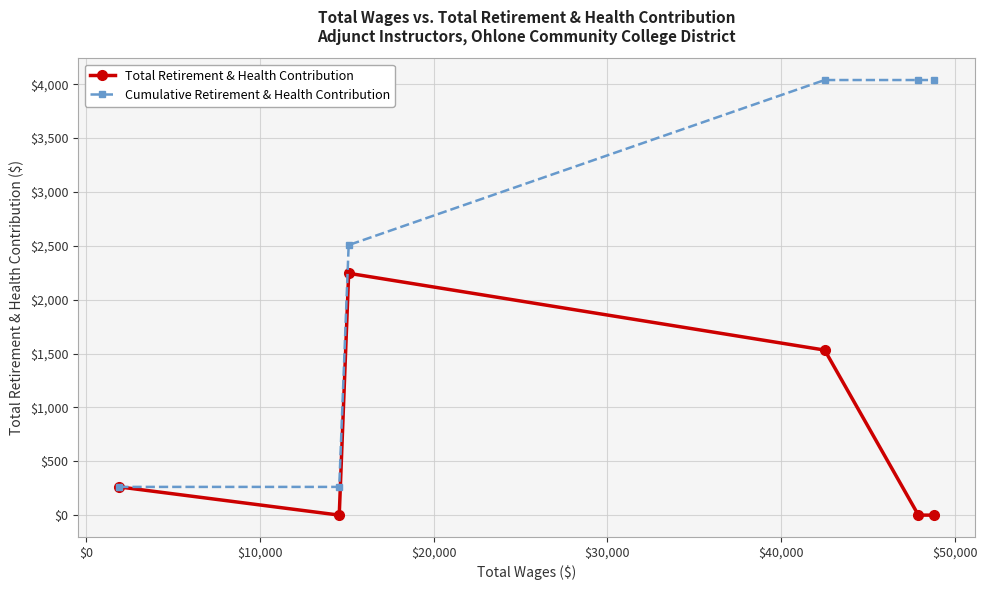

Which series has the widest spread of values?

Cumulative Retirement & Health Contribution